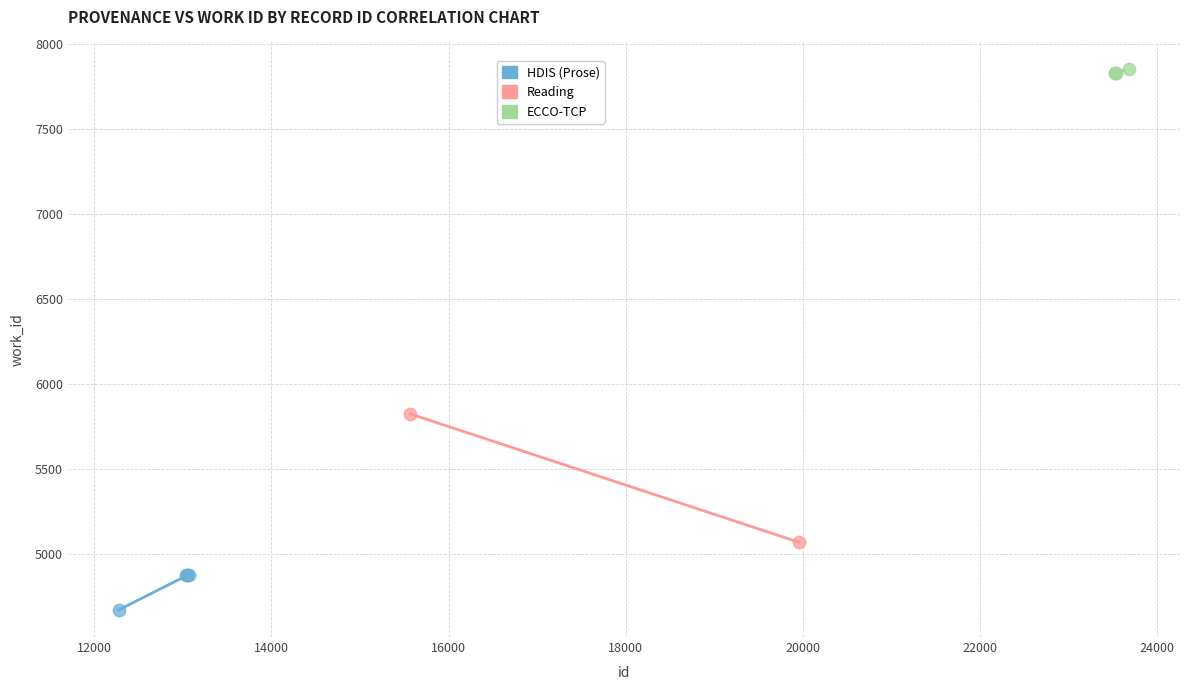

Which series reaches the maximum Y coordinate?

ECCO-TCP